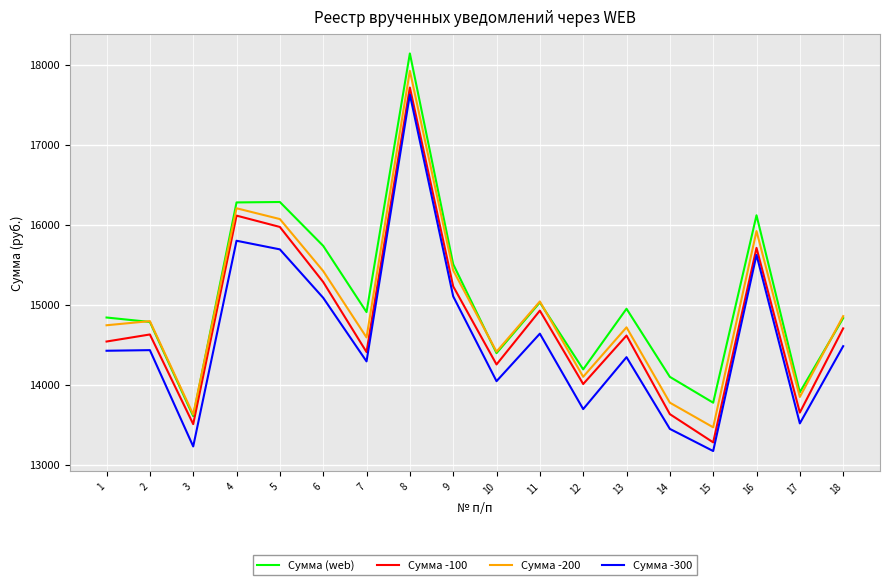

Is it true that Сумма -100 equals 8873.6 at 2?

False